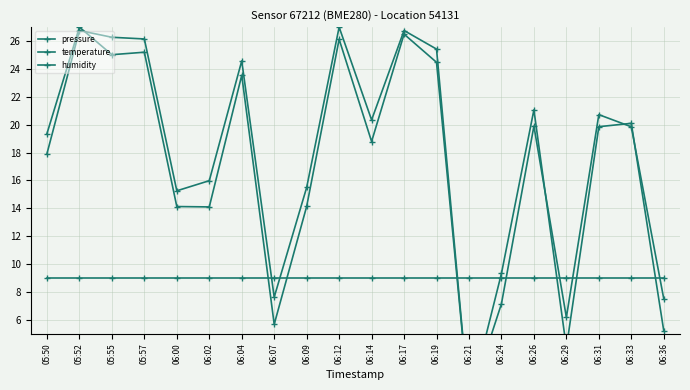

What is the greatest value displayed?

27.0